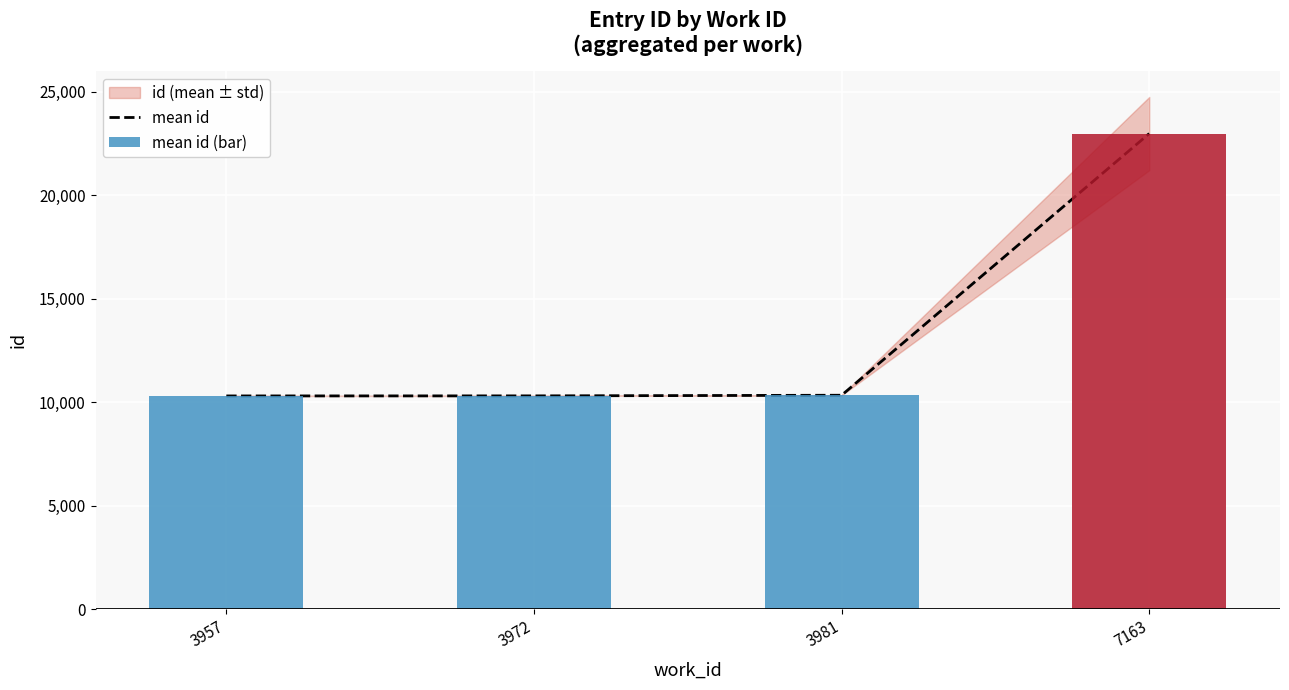

What is the average value of the mean id series?

13484.4